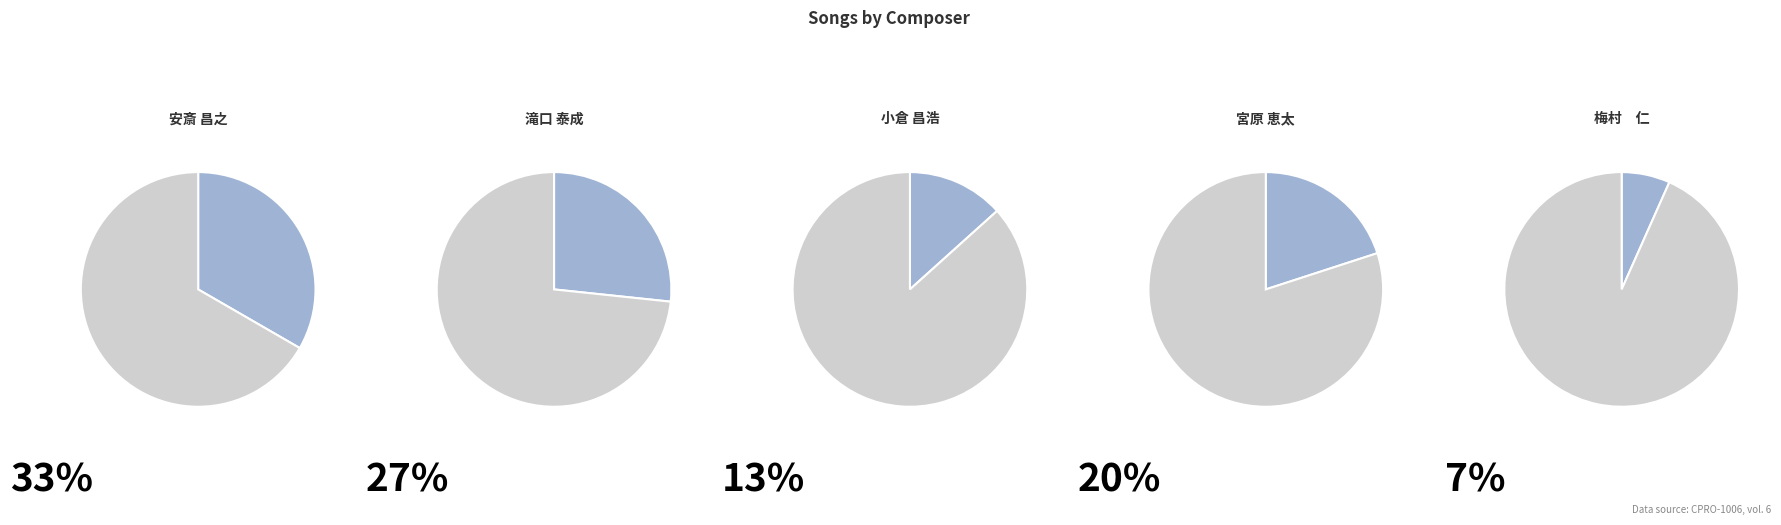

Approximately how many times larger is the value at 宮原 恵太 compared to 小倉 昌浩?

1.5